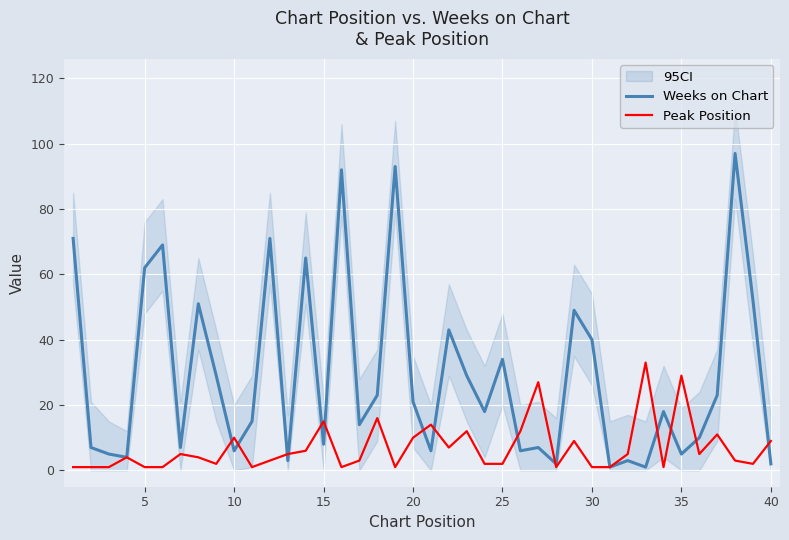

The Weeks on Chart series shows 12 at 15. True or false?

False